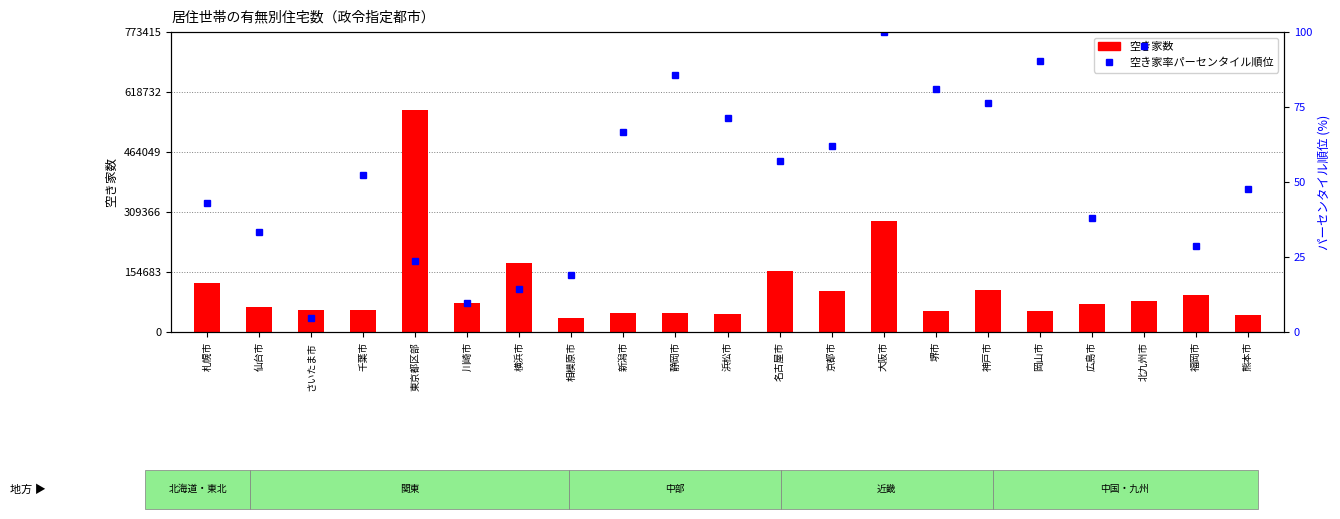

At 名古屋市, list the series in order from largest to smallest.

空き家数, 空き家率パーセンタイル順位